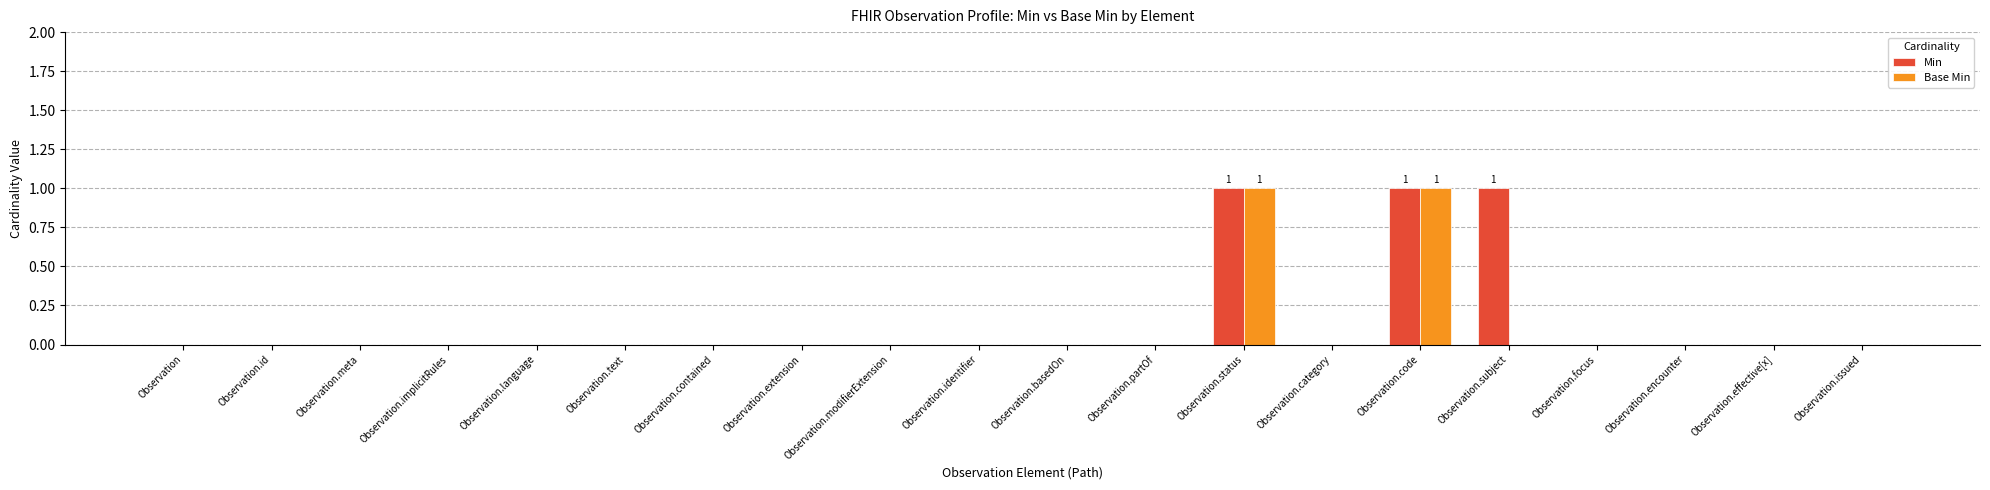

The value of Base Min at Observation.modifierExtension is 1. True or false?

False